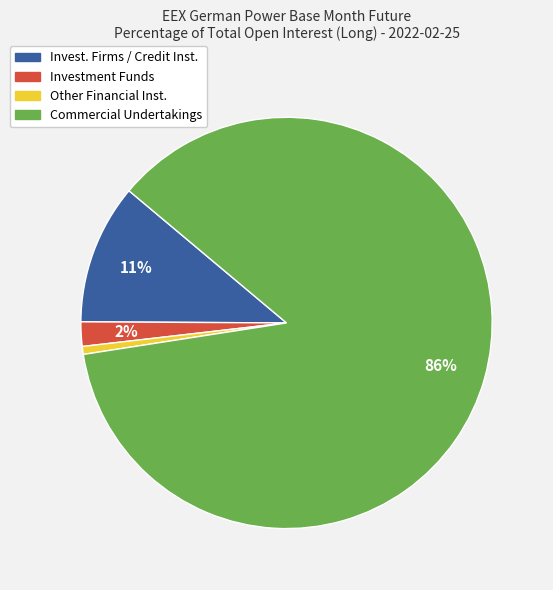

To the nearest percent, what is the average slice percentage?

25%